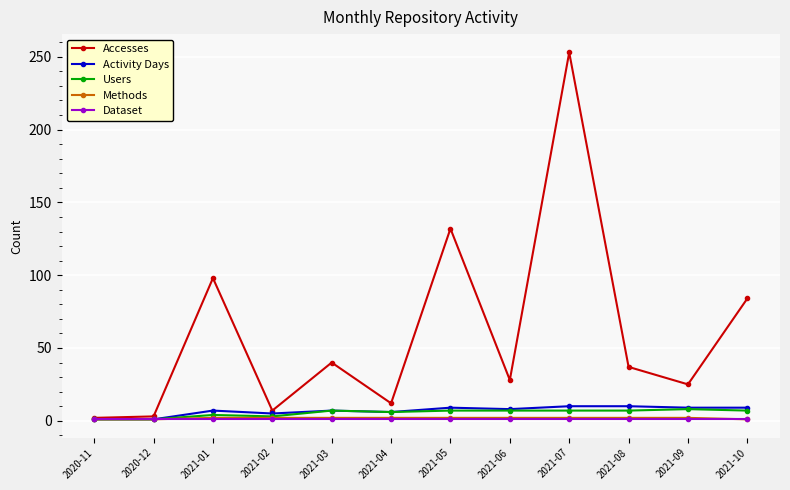

What is the value of the Methods point at the 11th from the left?

2